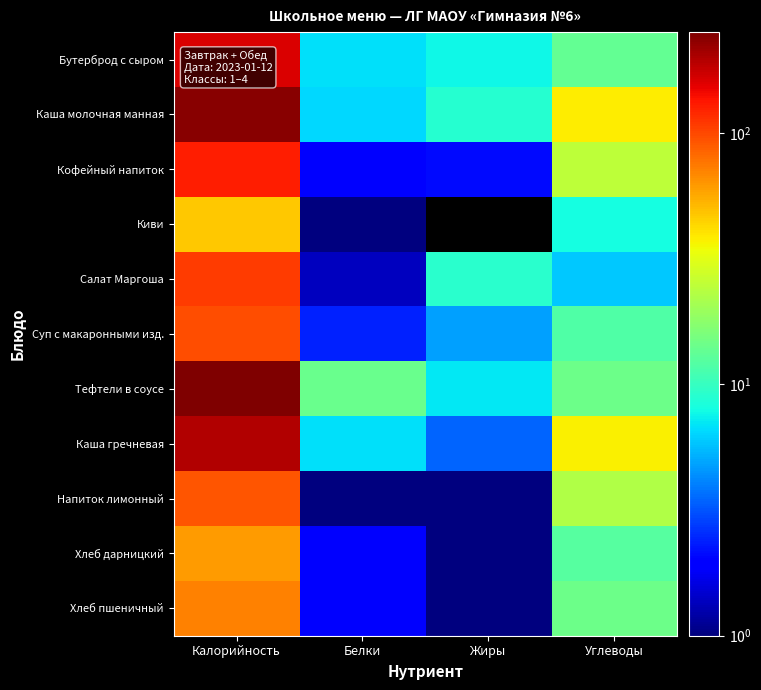

Reading left to right, list all the values displayed in this chart.

Бутерброд с сыром: Калорийность=162.2	Белки=6.8	Жиры=7.7	Углеводы=13.4
Каша молочная манная: Калорийность=238.5	Белки=6.5	Жиры=9.0	Углеводы=38.1
Кофейный напиток: Калорийность=127.6	Белки=1.9	Жиры=2.1	Углеводы=24.8
Киви: Калорийность=47.0	Белки=1.0	Жиры=0.0	Углеводы=8.0
Салат Маргоша: Калорийность=108.4	Белки=1.4	Жиры=9.1	Углеводы=5.9
Суп с макаронными изд.: Калорийность=95.6	Белки=2.4	Жиры=4.8	Углеводы=11.8
Тефтели в соусе: Калорийность=252.0	Белки=14.0	Жиры=7.0	Углеводы=14.3
Каша гречневая: Калорийность=198.0	Белки=6.8	Жиры=3.5	Углеводы=37.5
Напиток лимонный: Калорийность=92.4	Белки=0.2	Жиры=0.0	Углеводы=22.8
Хлеб дарницкий: Калорийность=61.8	Белки=2.0	Жиры=0.3	Углеводы=12.3
Хлеб пшеничный: Калорийность=71.4	Белки=2.0	Жиры=0.2	Углеводы=14.5